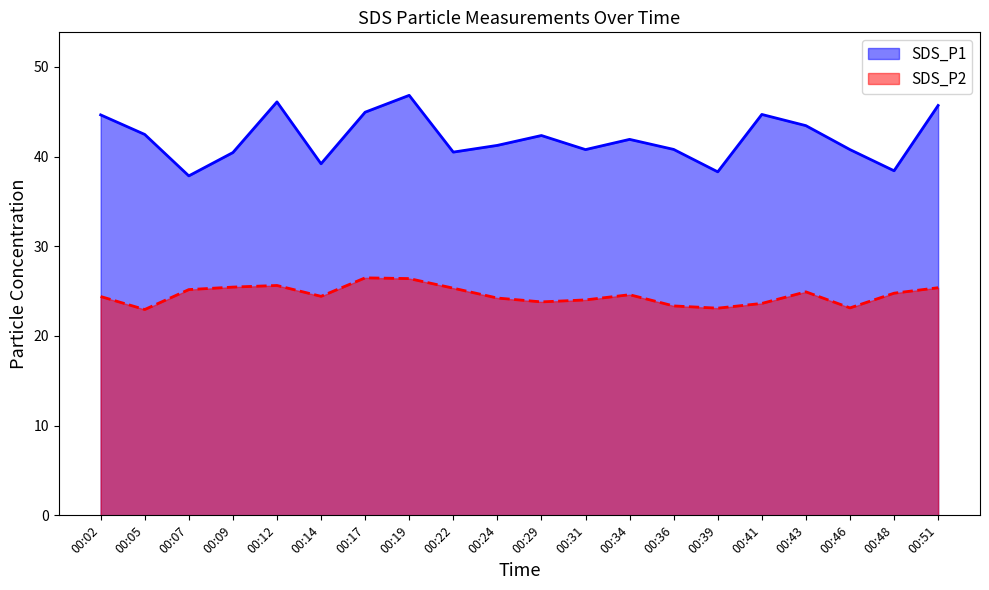

Where is SDS_P1 nearest to the value 42?

00:34